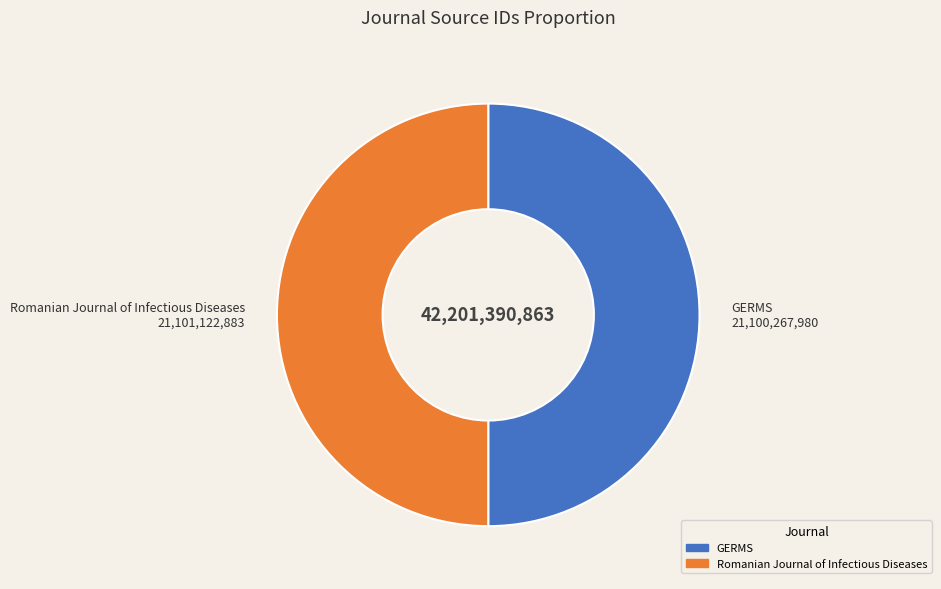

The GERMS slice represents 50% of the pie. True or false?

True